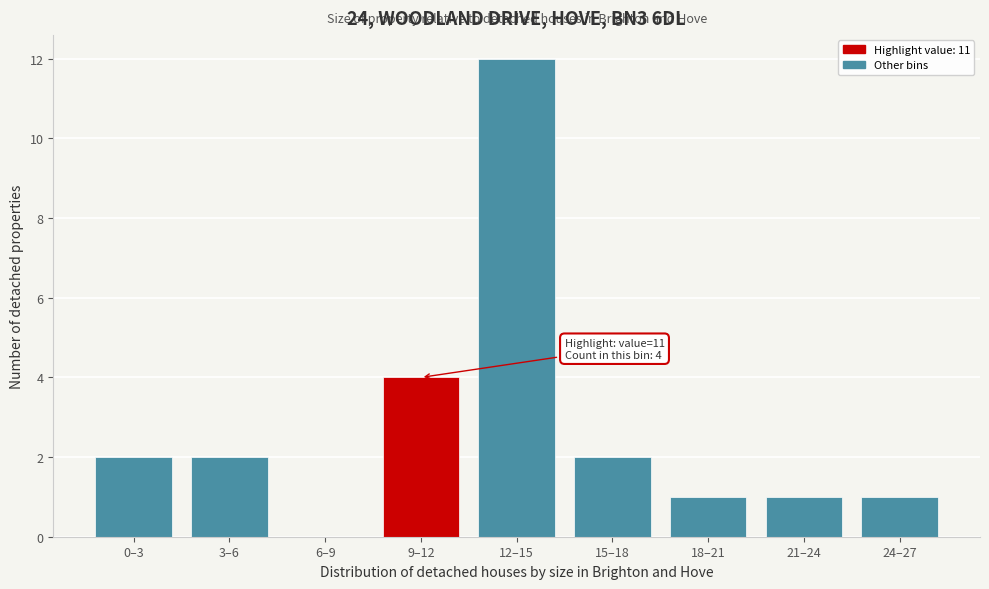

Reading right to left, what are all the values shown in this chart?

24–27=1	21–24=1	18–21=1	15–18=2	12–15=12	9–12=4	6–9=0	3–6=2	0–3=2